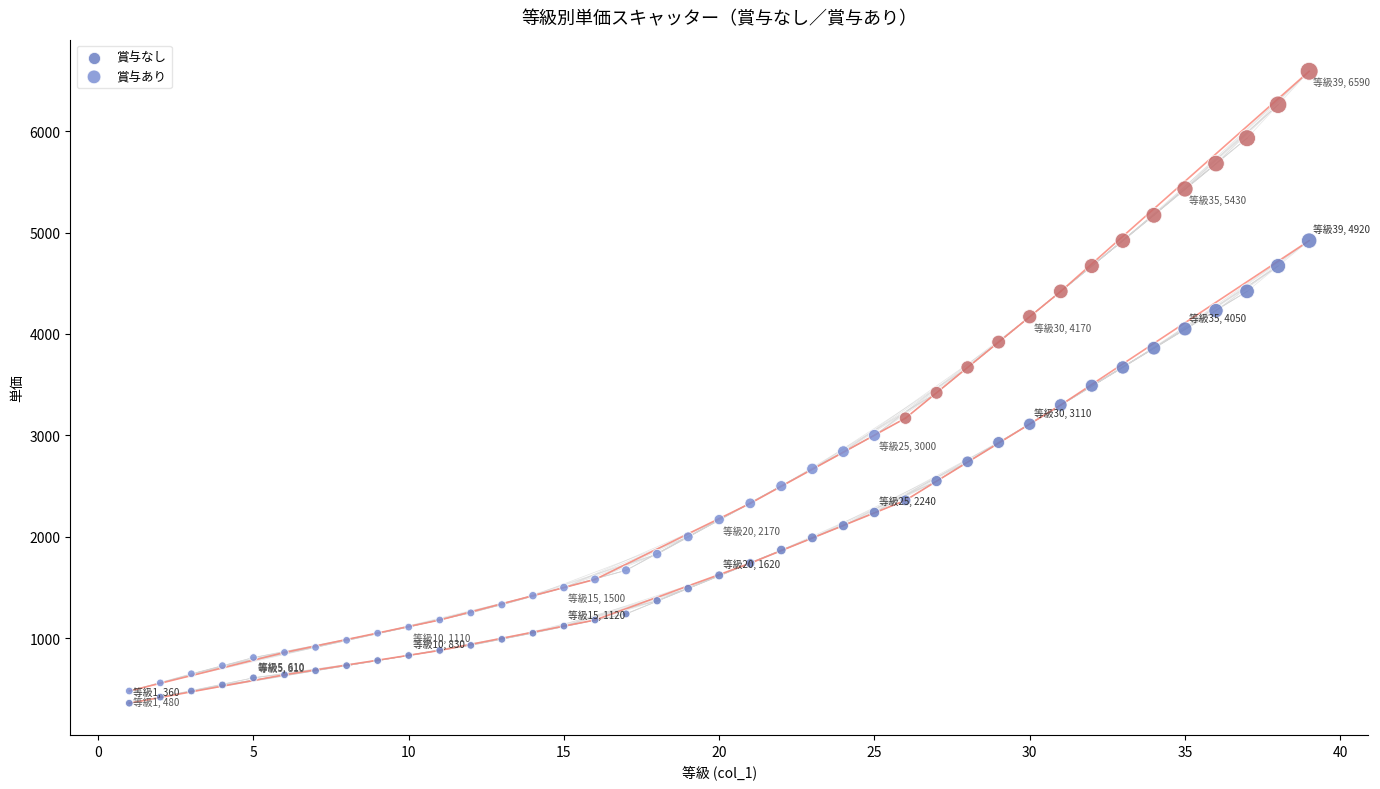

Which series has the widest spread of Y values?

賞与あり